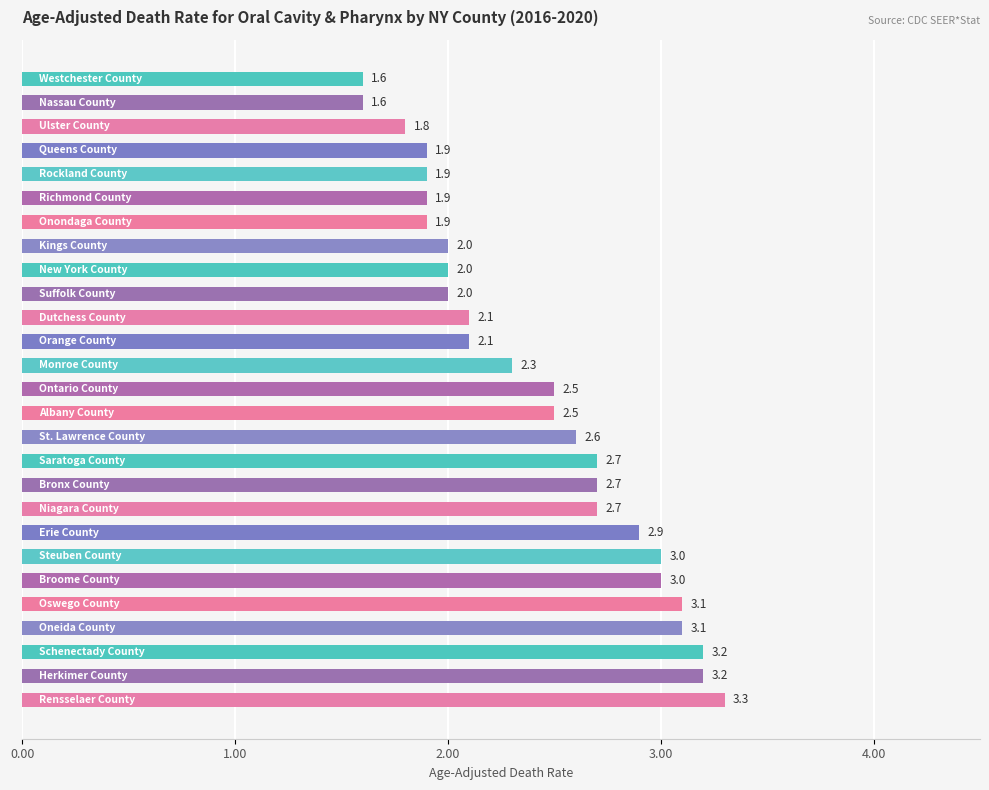

What is the value of the 1st bar from the top?

1.6